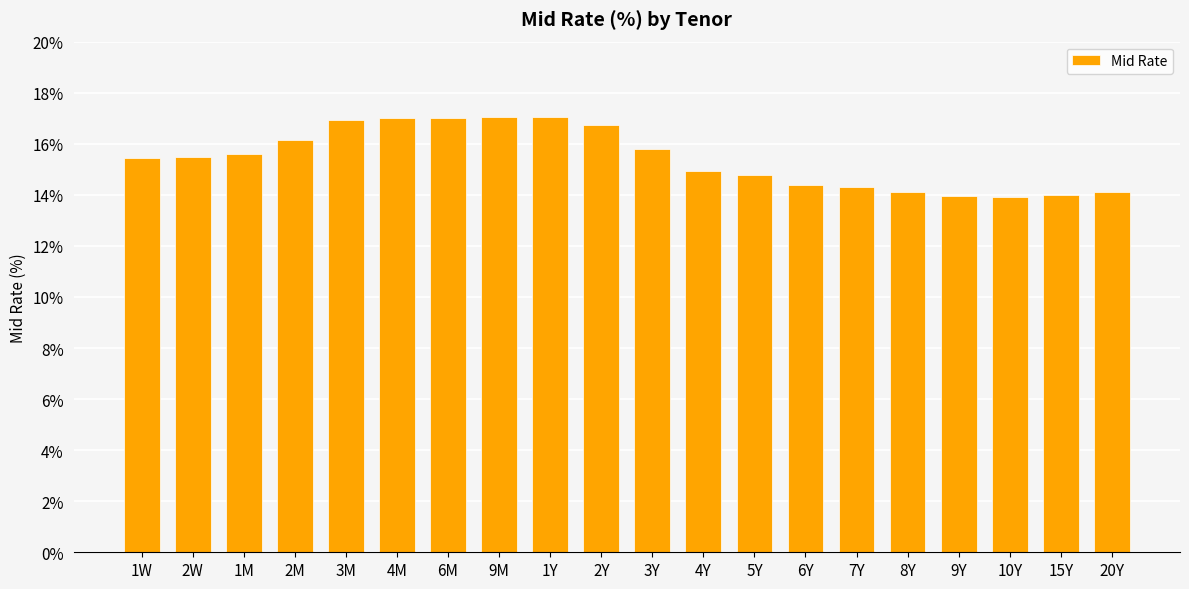

The chart shows a value of 6.3 at 9M. True or false?

False